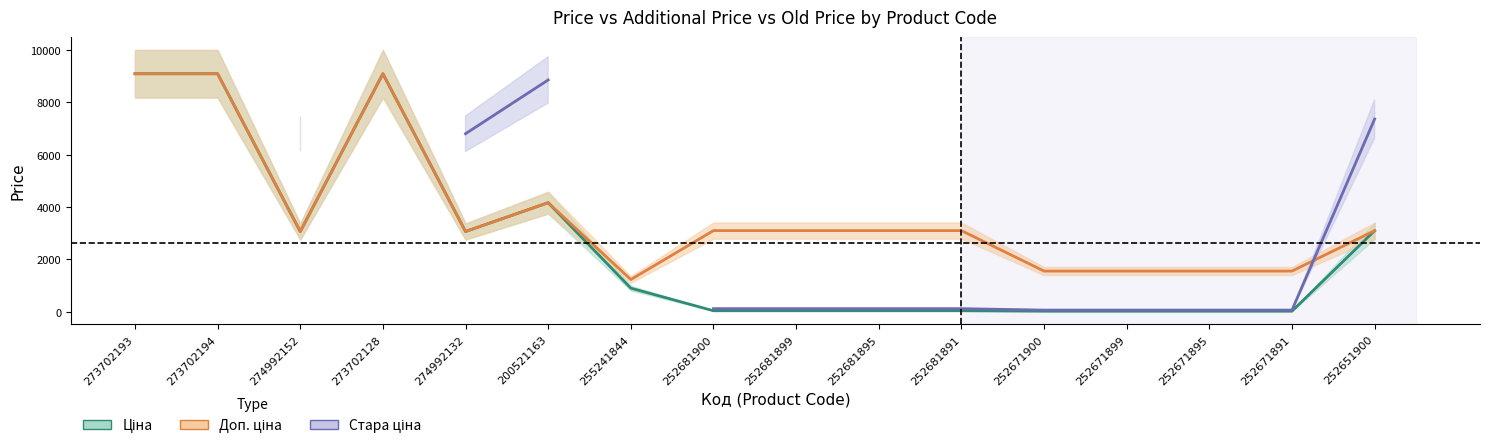

Count the number of data series in this chart.

3